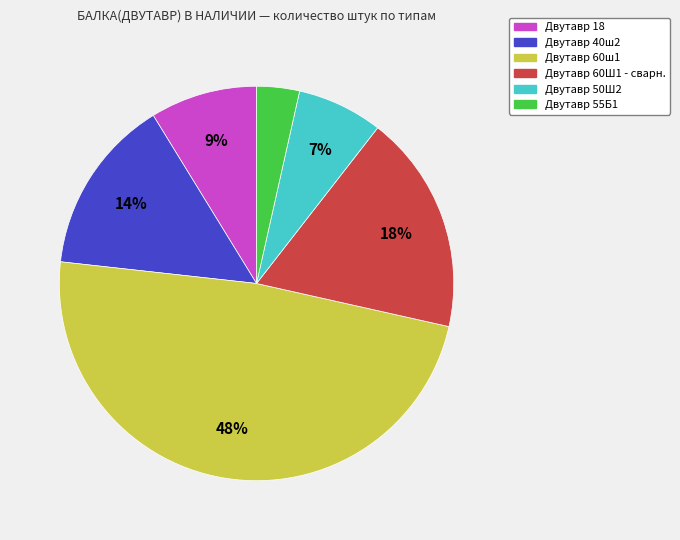

Count the number of slices in the pie.

6